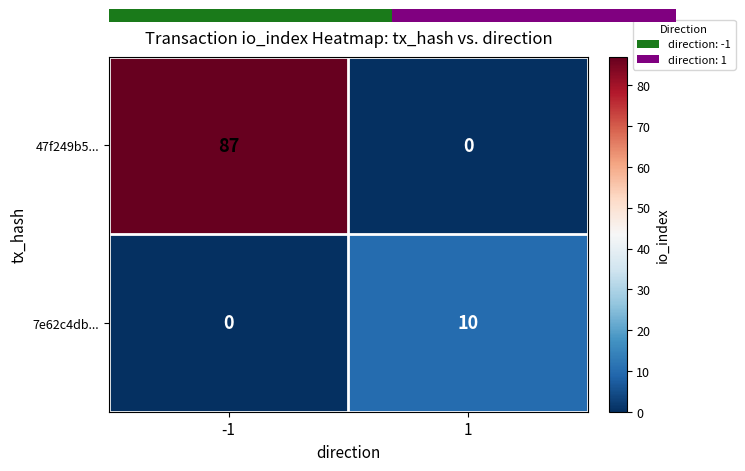

Rank the series at 1 from highest to lowest value.

7e62c4db..., 47f249b5...